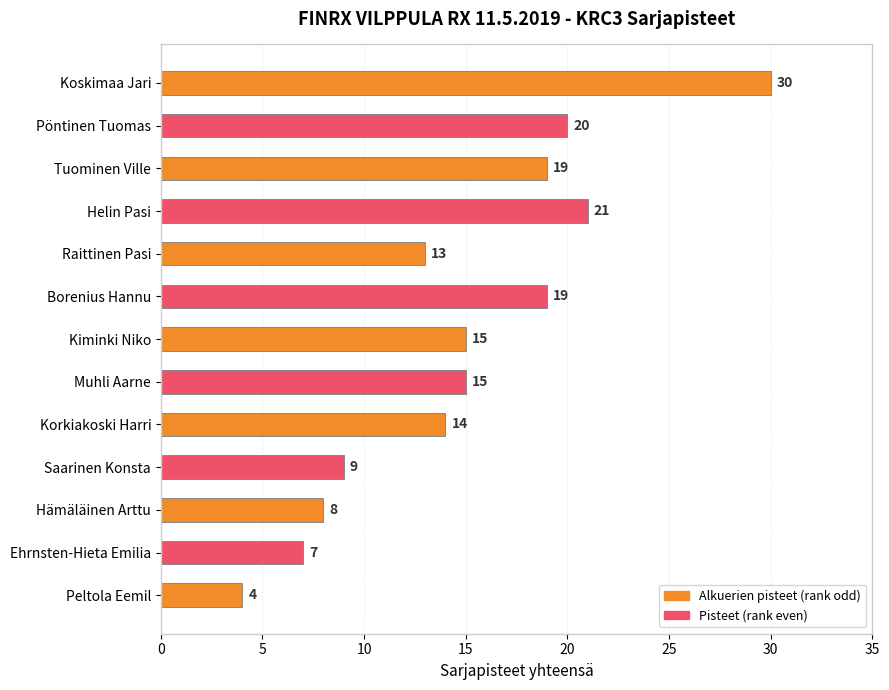

True or false: the data shows 5 at Ehrnsten-Hieta Emilia.

False